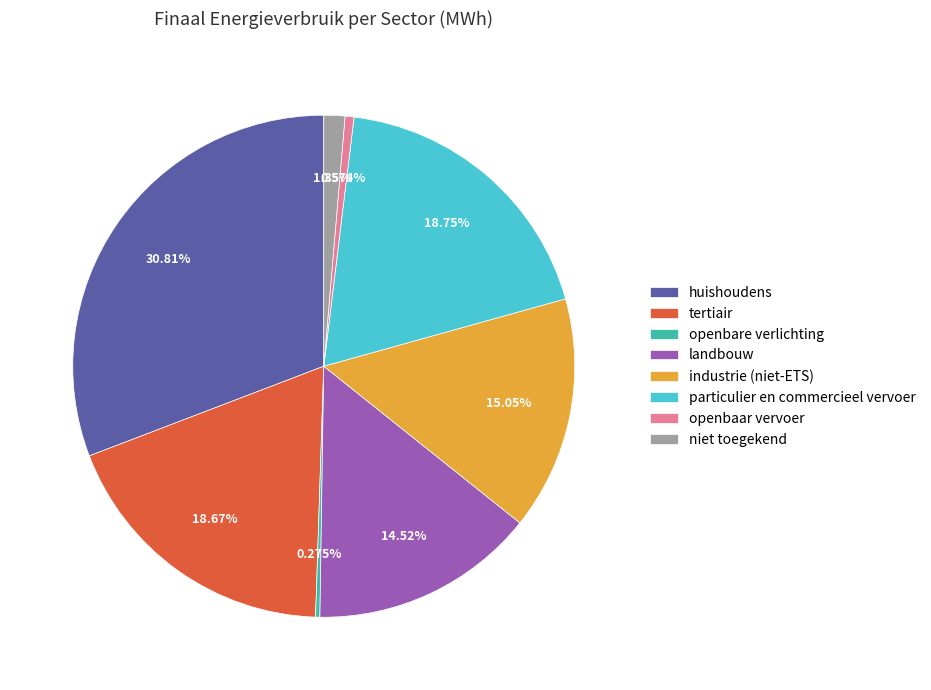

Does any single category account for the majority?

No